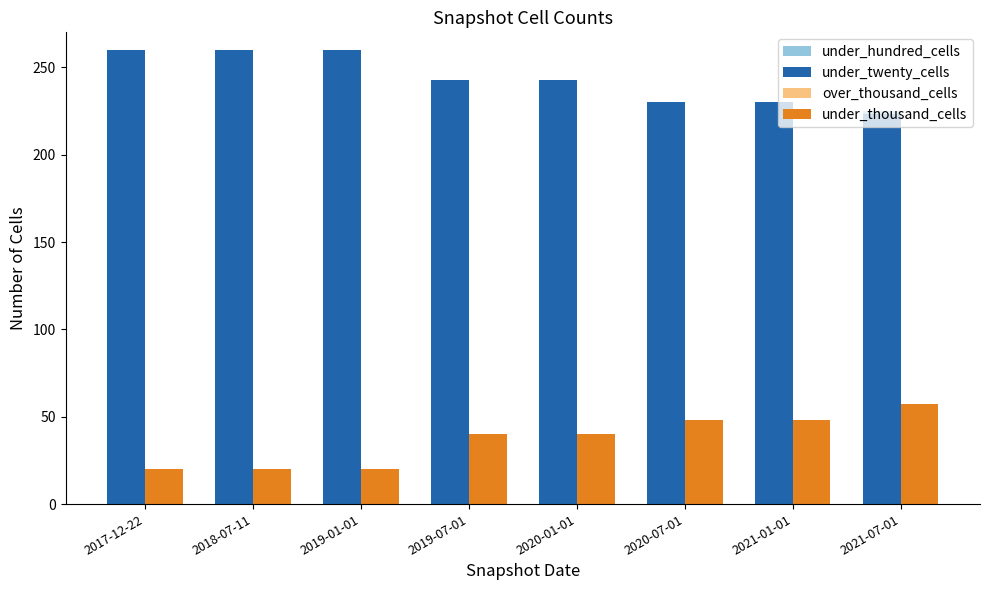

What is the difference between the highest and lowest values at 2020-07-01?

182